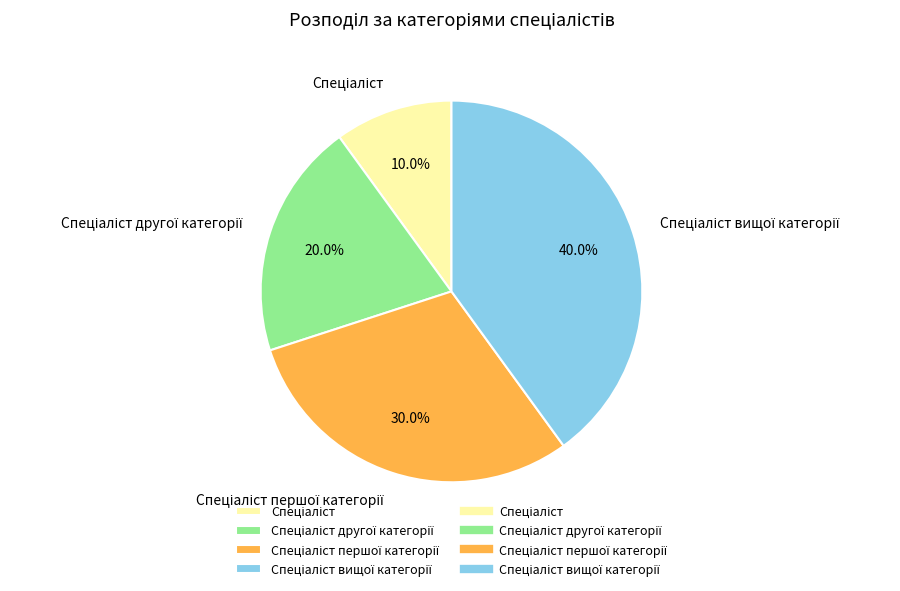

To the nearest percent, what is the average slice percentage?

25%